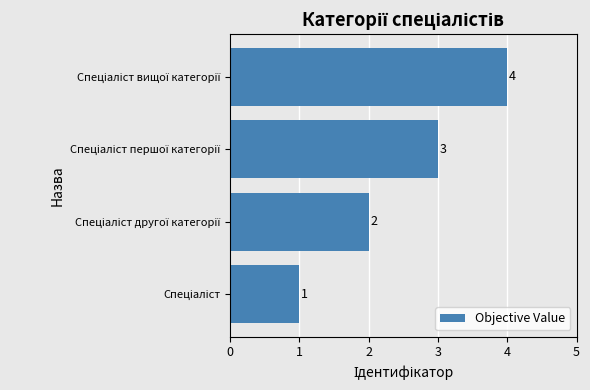

What is the difference between the maximum and minimum values?

3